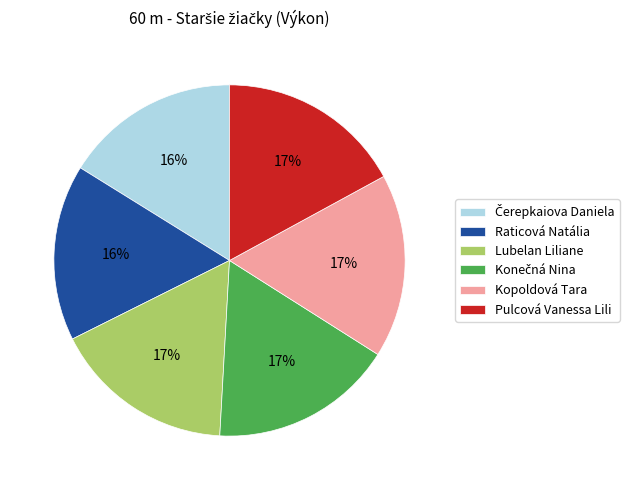

To the nearest percent, what portion does Pulcová Vanessa Lili represent?

17%